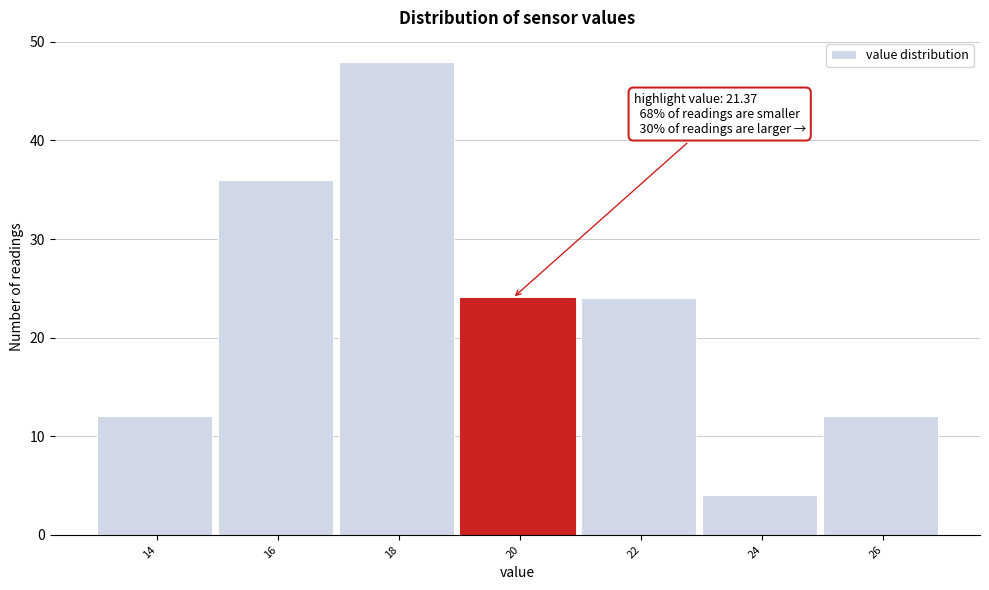

Reading left to right, list all the values displayed in this chart.

14=12	16=36	18=48	20=24	22=24	24=4	26=12